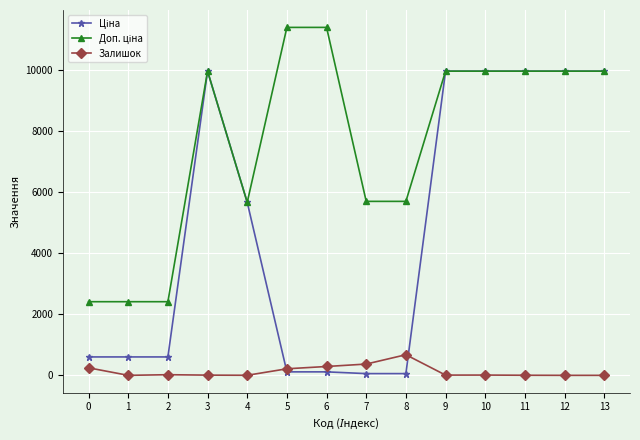

The Доп. ціна series shows 5705.0 at 8. True or false?

True